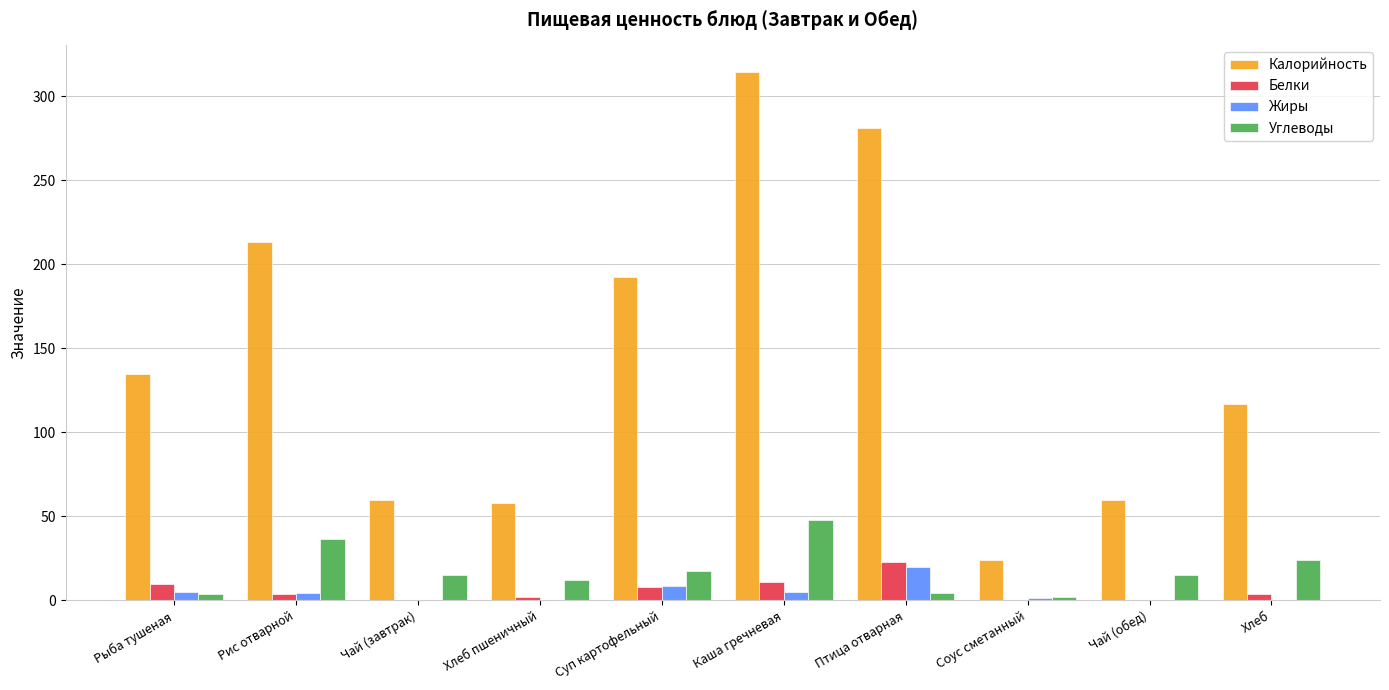

How many data points does each series have?

10